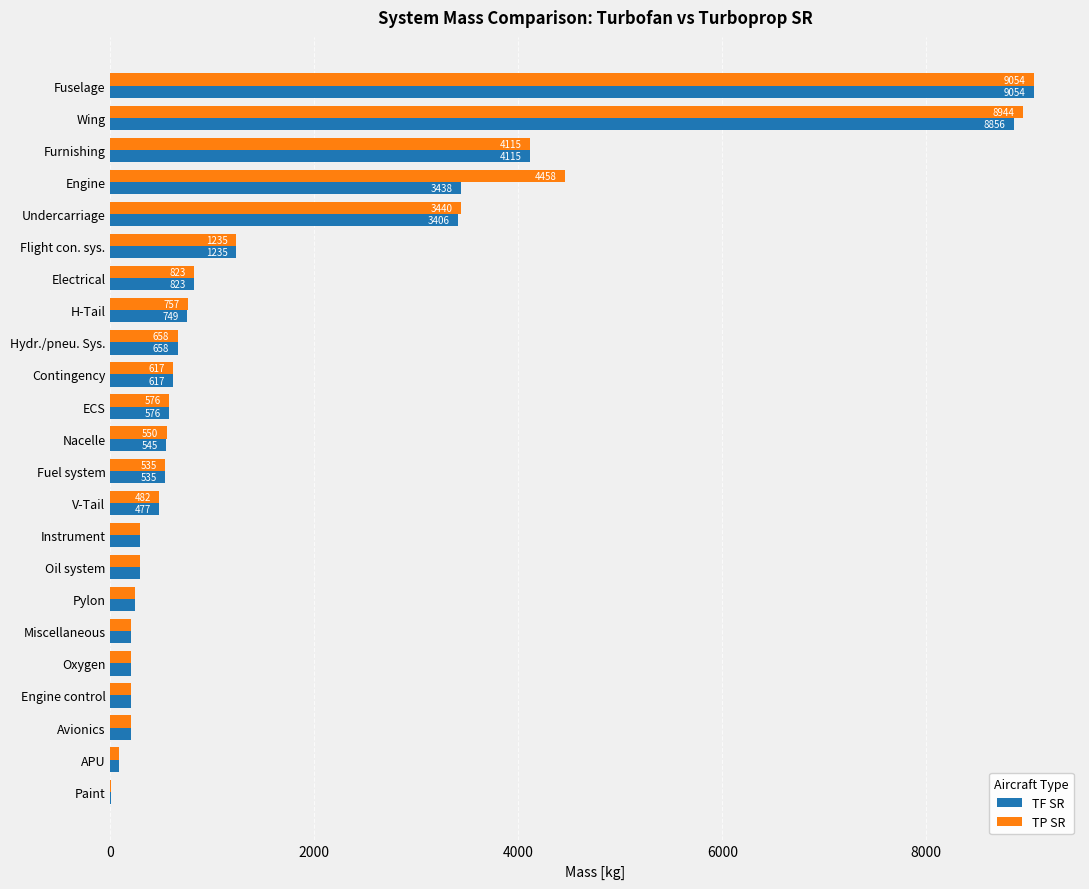

The TF SR series shows 1056.2 at Contingency. True or false?

False